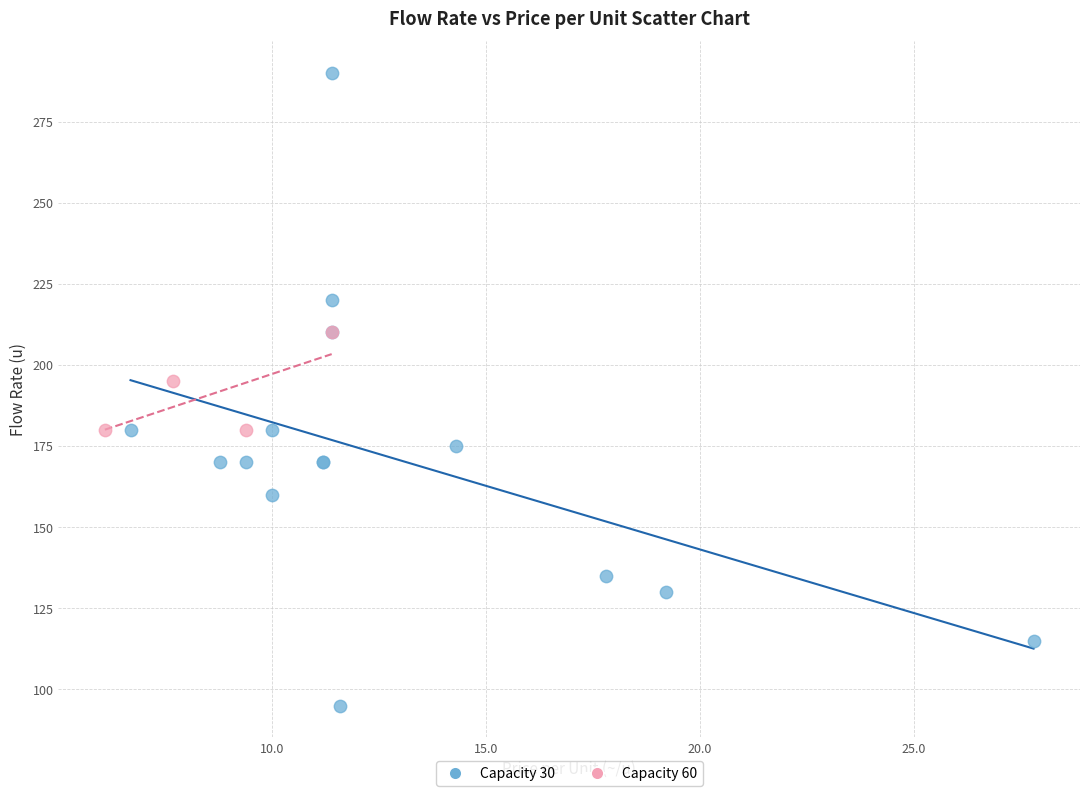

Which series has the largest Y range (max minus min)?

Capacity 30